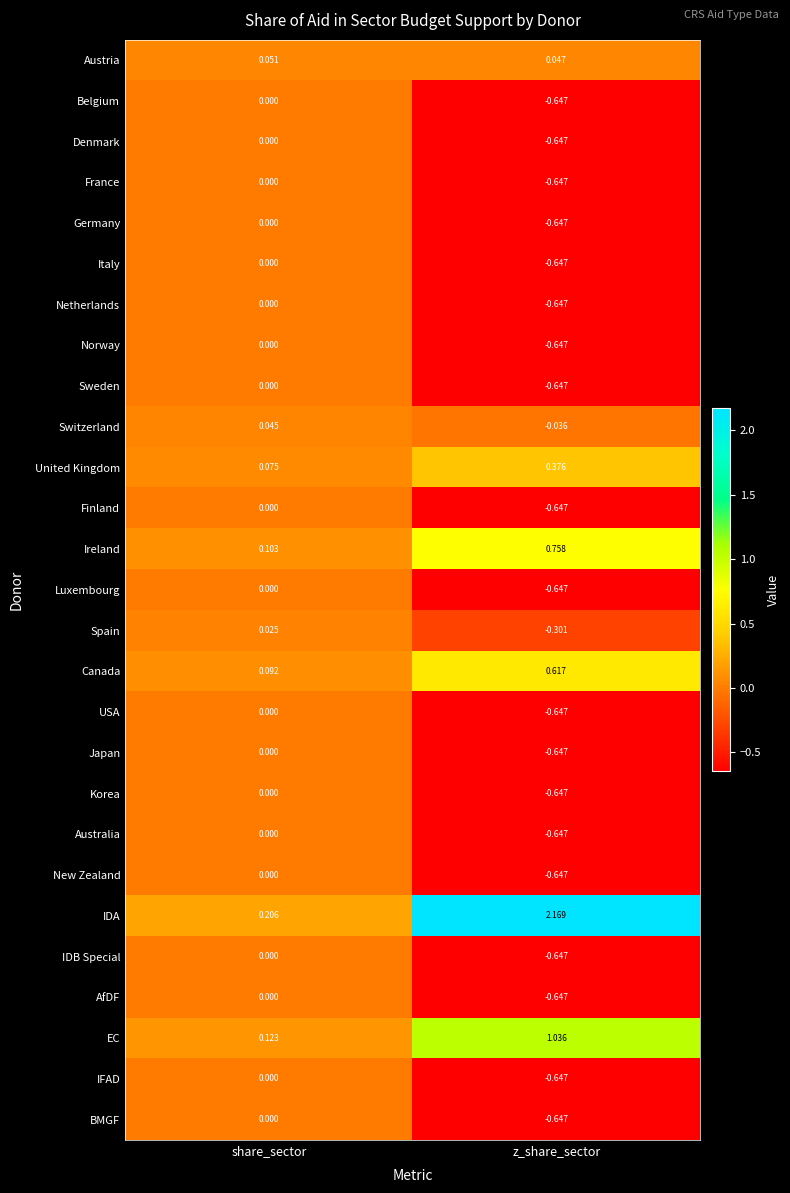

Which series has the largest total across all categories?

IDA